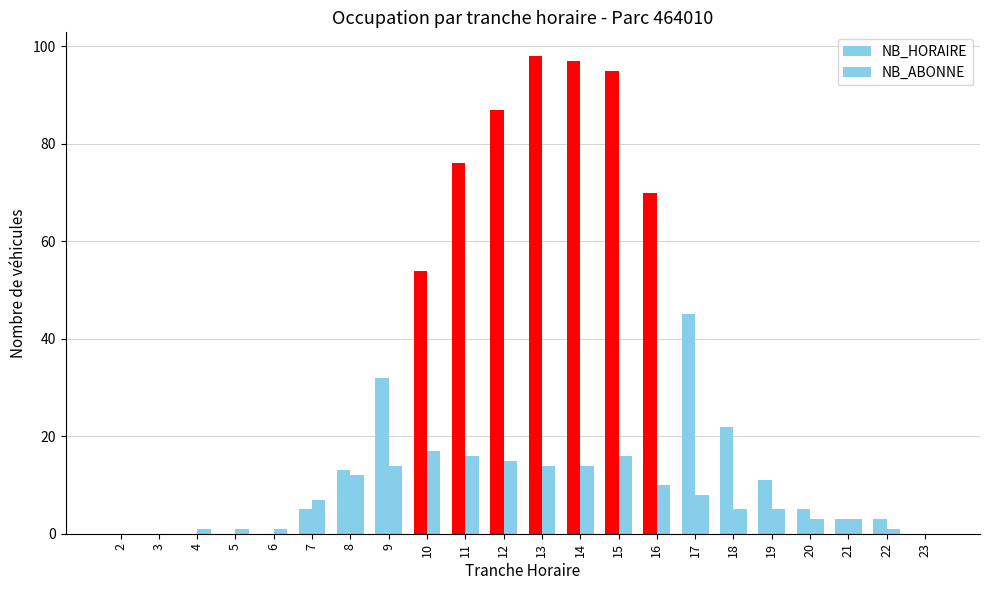

What is the spread (max minus min) of values at 15?

79